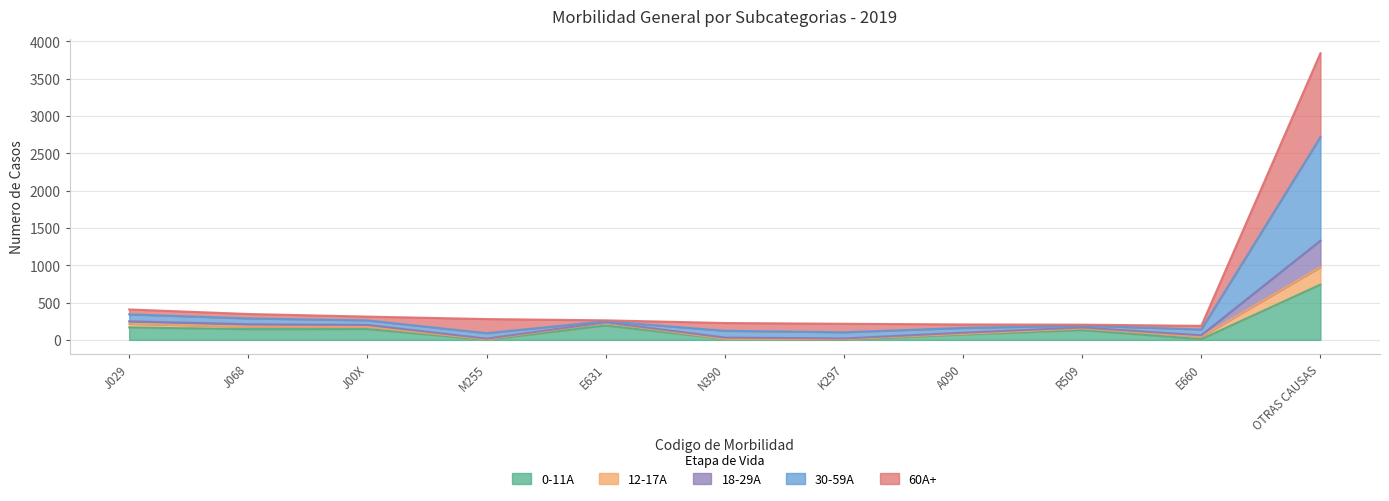

True or false: 30-59A and 18-29A intersect in this chart.

False